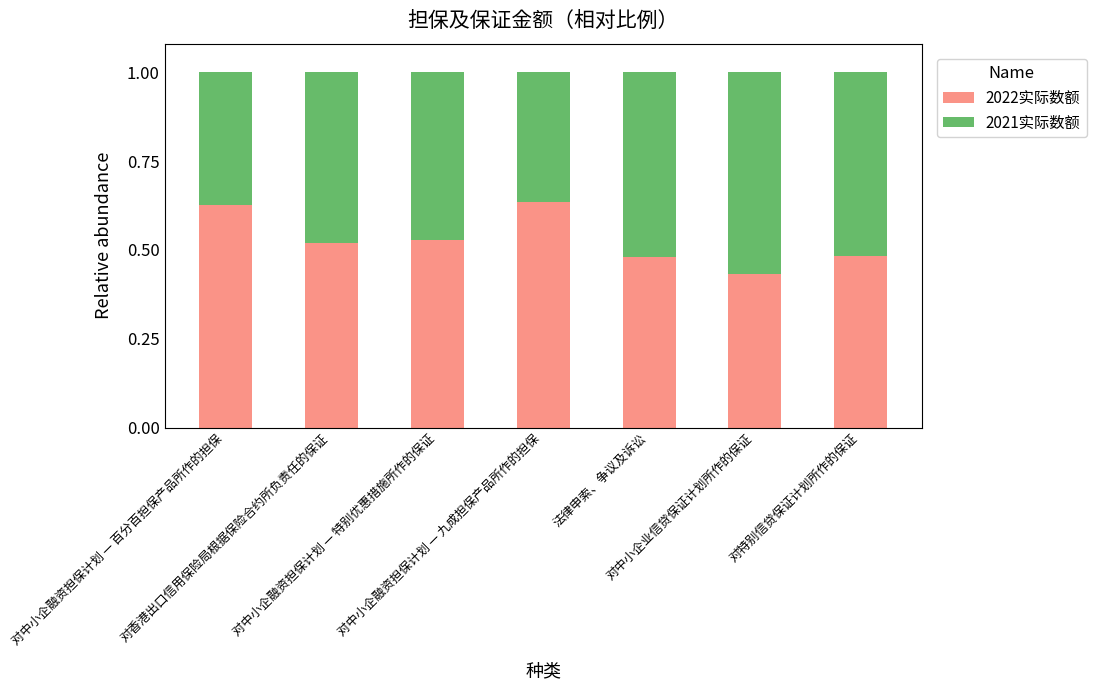

True or false: 2021实际数额 has a value of 0.5 at 对中小企融资担保计划 — 特别优惠措施所作的保证.

True